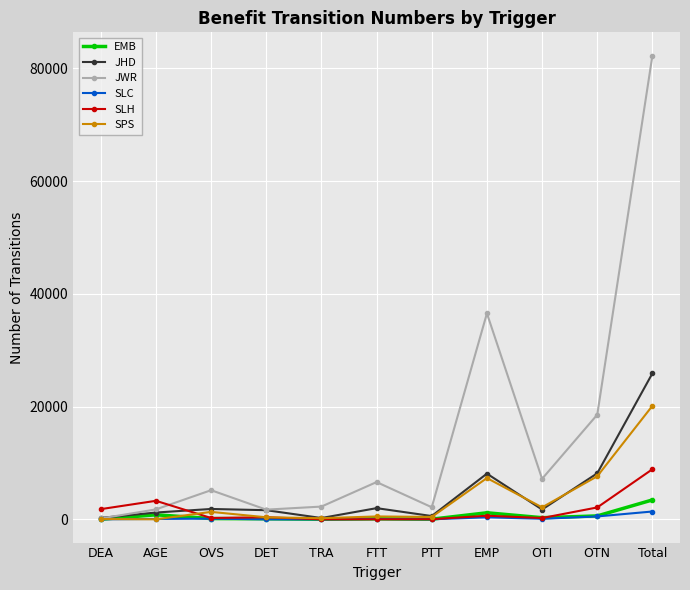

What are all the series names shown in the legend?

EMB, JHD, JWR, SLC, SLH, SPS